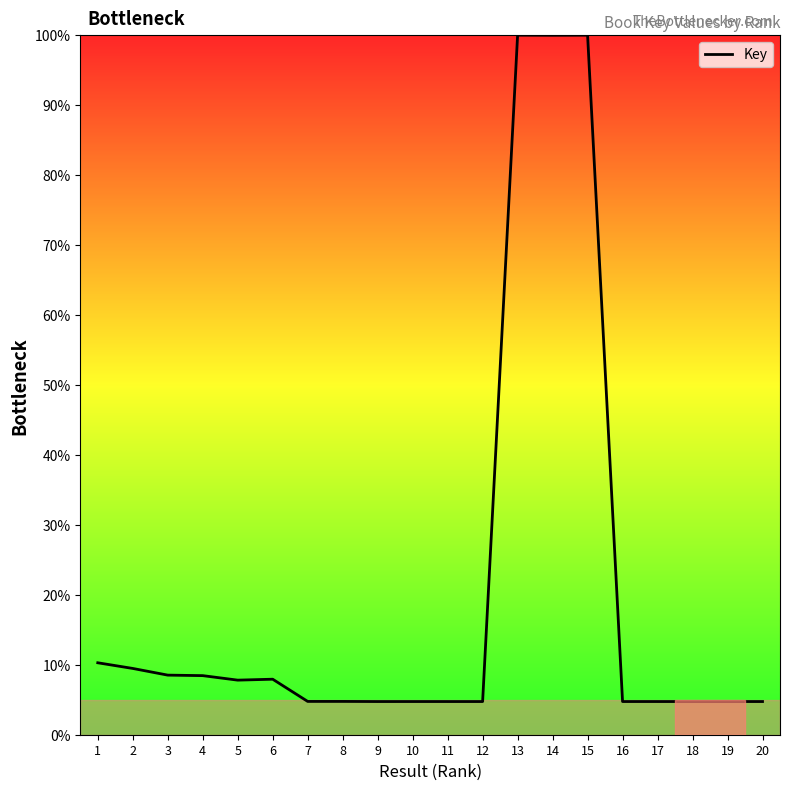

What is the maximum value shown in the chart?

100.0